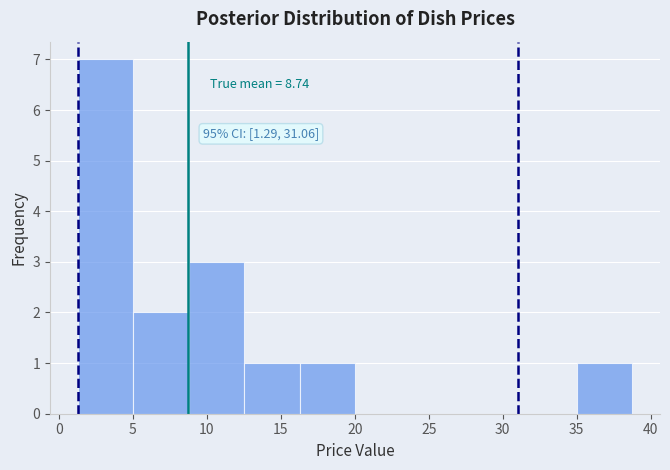

Which range on the x-axis has the tallest bar?

1.5 to 5.0